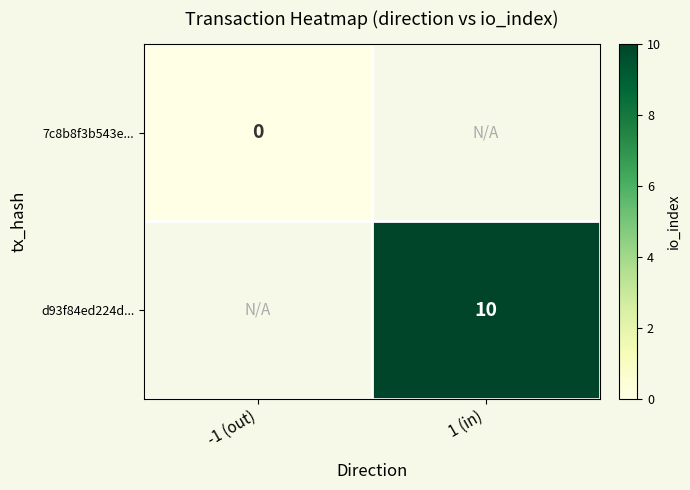

The value of d93f84ed224d... at 1 (in) is 10. True or false?

True